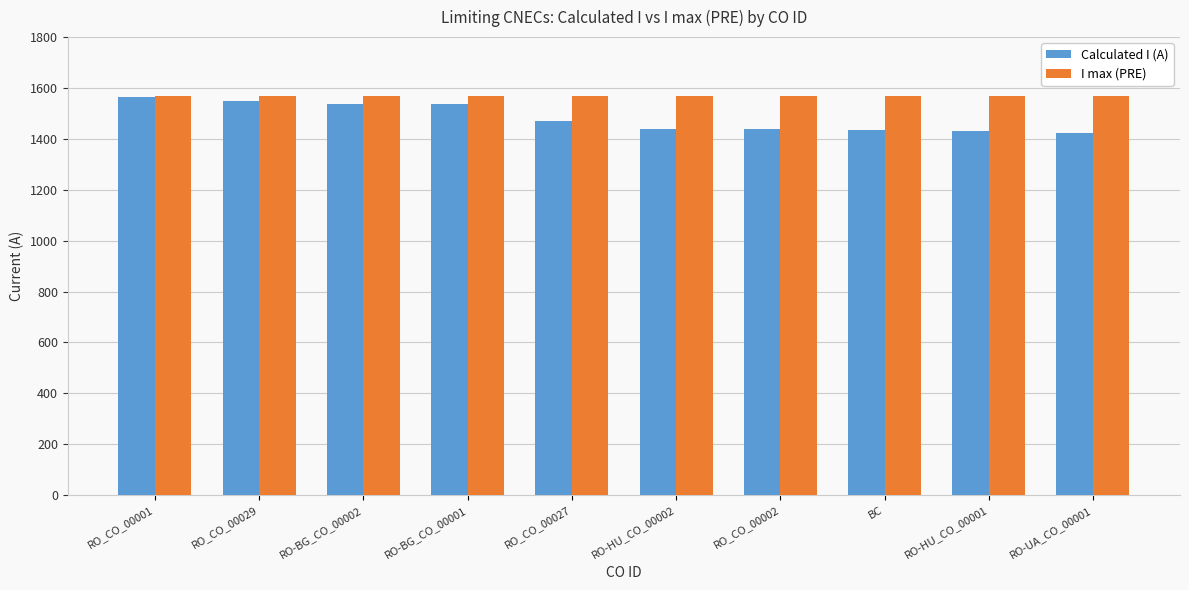

How many data points does each series have?

10